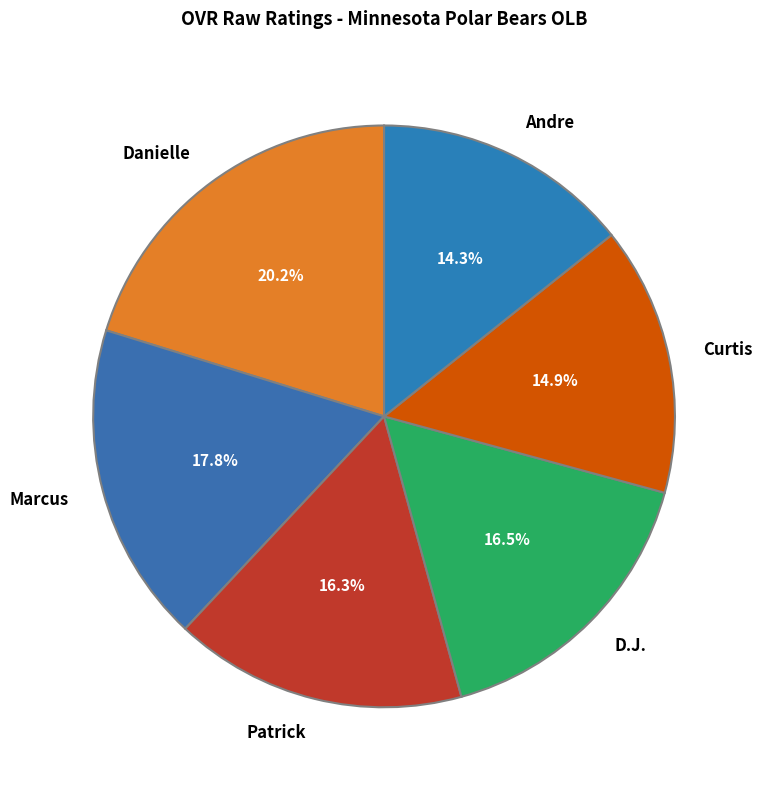

Which has a higher value, Marcus or Andre?

Marcus